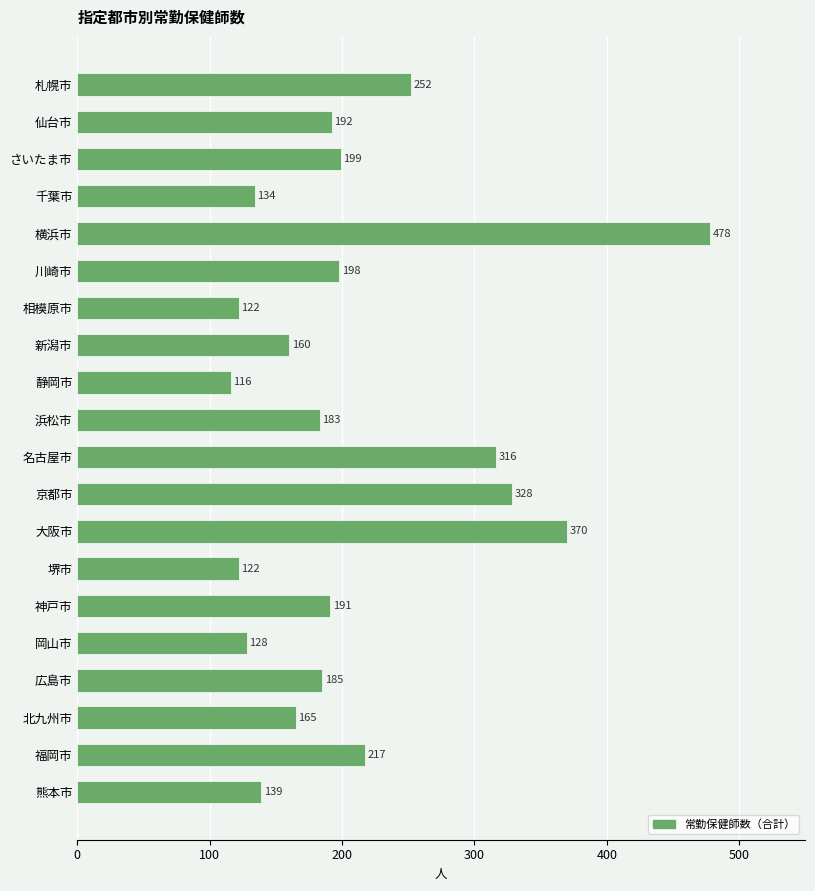

What is the maximum value shown in the chart?

478